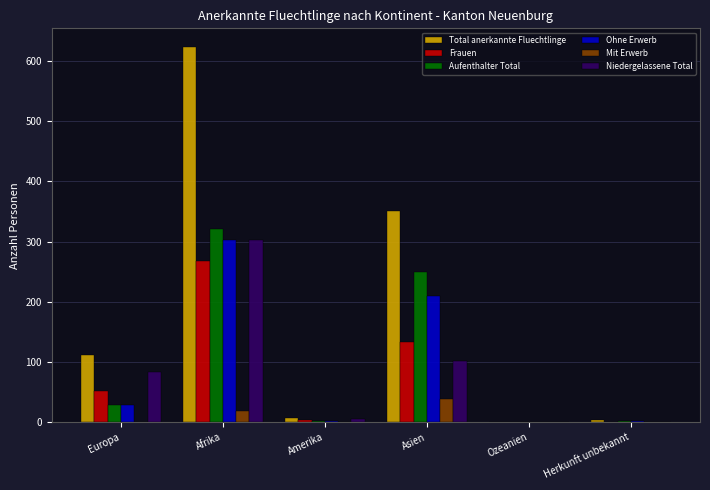

Which label corresponds to the largest value in the chart?

Afrika